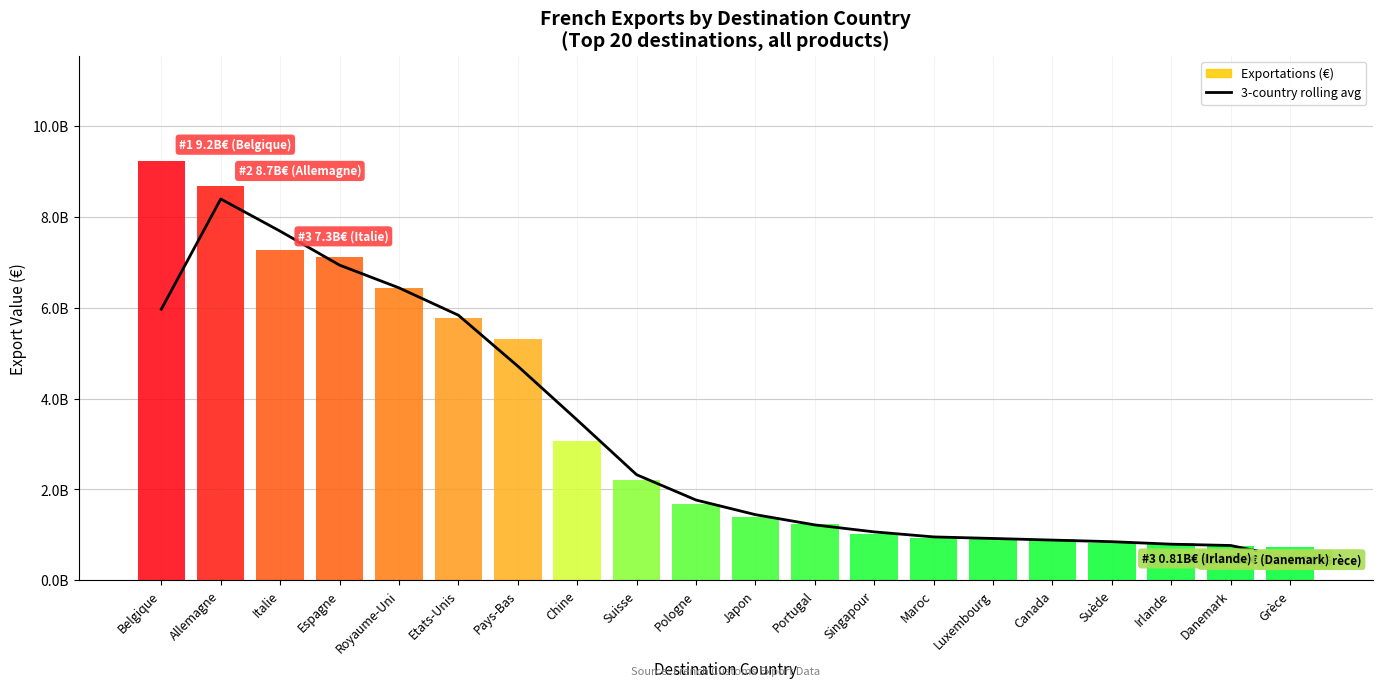

What is the label of the 7th point from the left?

Pays-Bas